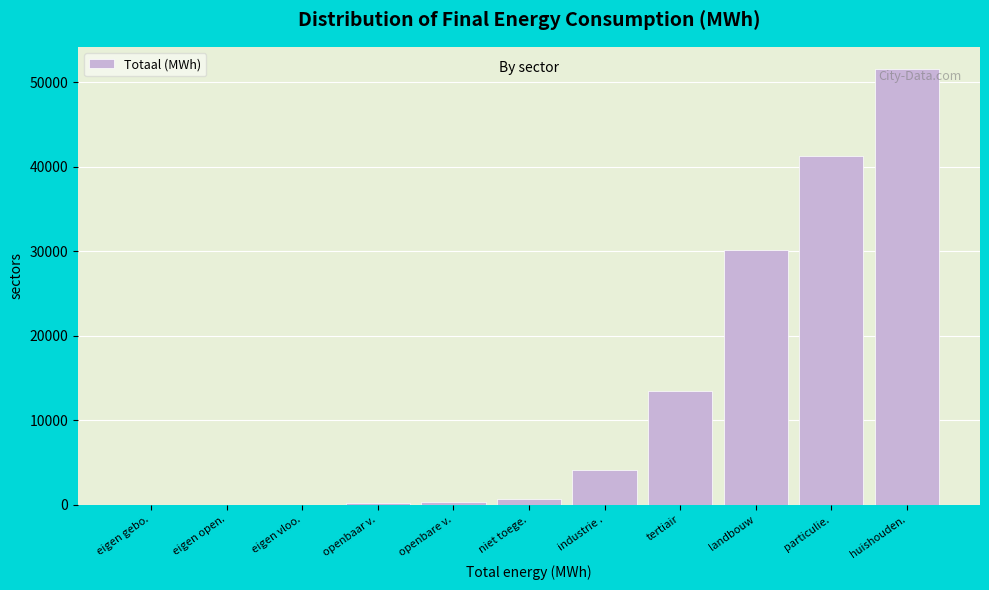

What is the maximum value shown in the chart?

51601.8